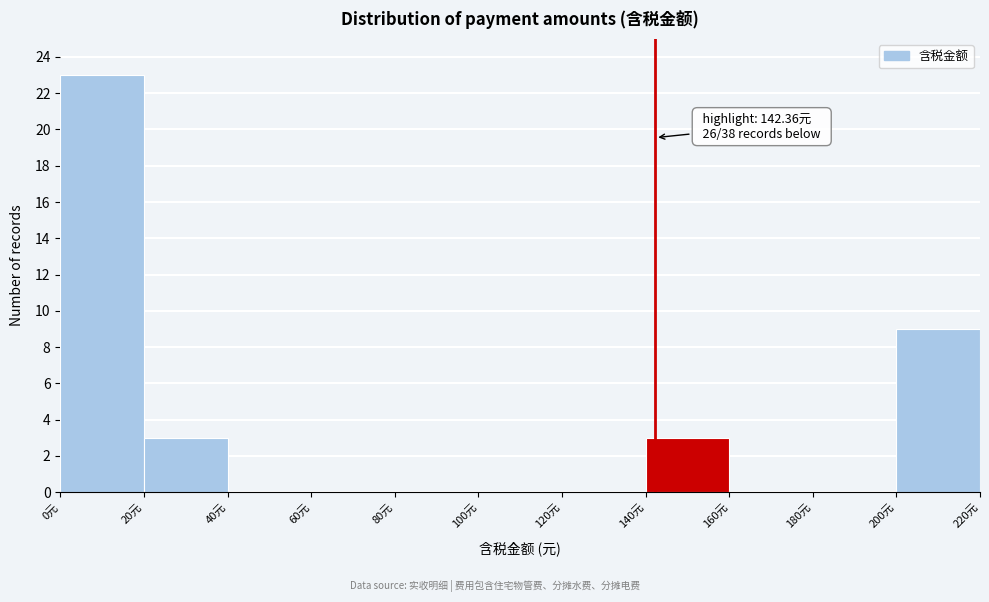

Over which range of the x-axis is the bar tallest?

0 to 20